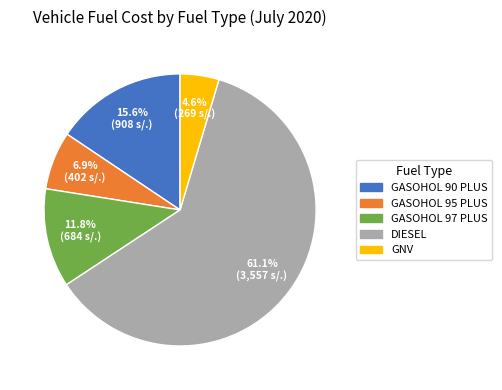

What is the largest slice in the pie chart?

DIESEL